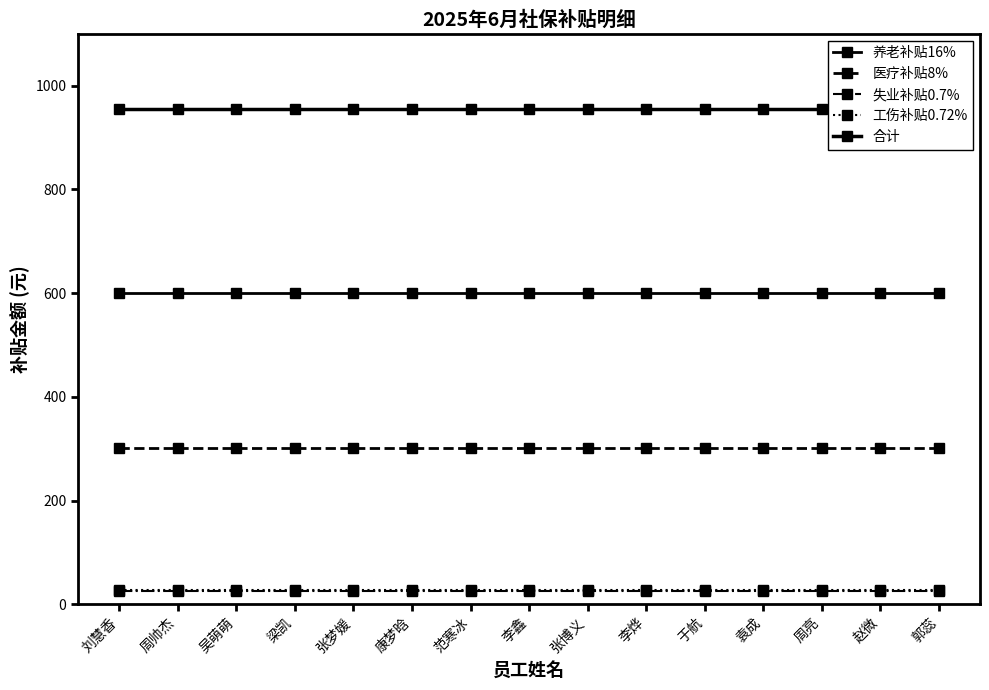

Reading right to left, transcribe all the data shown in this chart.

养老补贴16%: 601.0	601.0	601.0	601.0	601.0	601.0	601.0	601.0	601.0	601.0	601.0	601.0	601.0	601.0	601.0
医疗补贴8%: 300.5	300.5	300.5	300.5	300.5	300.5	300.5	300.5	300.5	300.5	300.5	300.5	300.5	300.5	300.5
失业补贴0.7%: 26.3	26.3	26.3	26.3	26.3	26.3	26.3	26.3	26.3	26.3	26.3	26.3	26.3	26.3	26.3
工伤补贴0.72%: 27.0	27.0	27.0	27.0	27.0	27.0	27.0	27.0	27.0	27.0	27.0	27.0	27.0	27.0	27.0
合计: 954.8	954.8	954.8	954.8	954.8	954.8	954.8	954.8	954.8	954.8	954.8	954.8	954.8	954.8	954.8